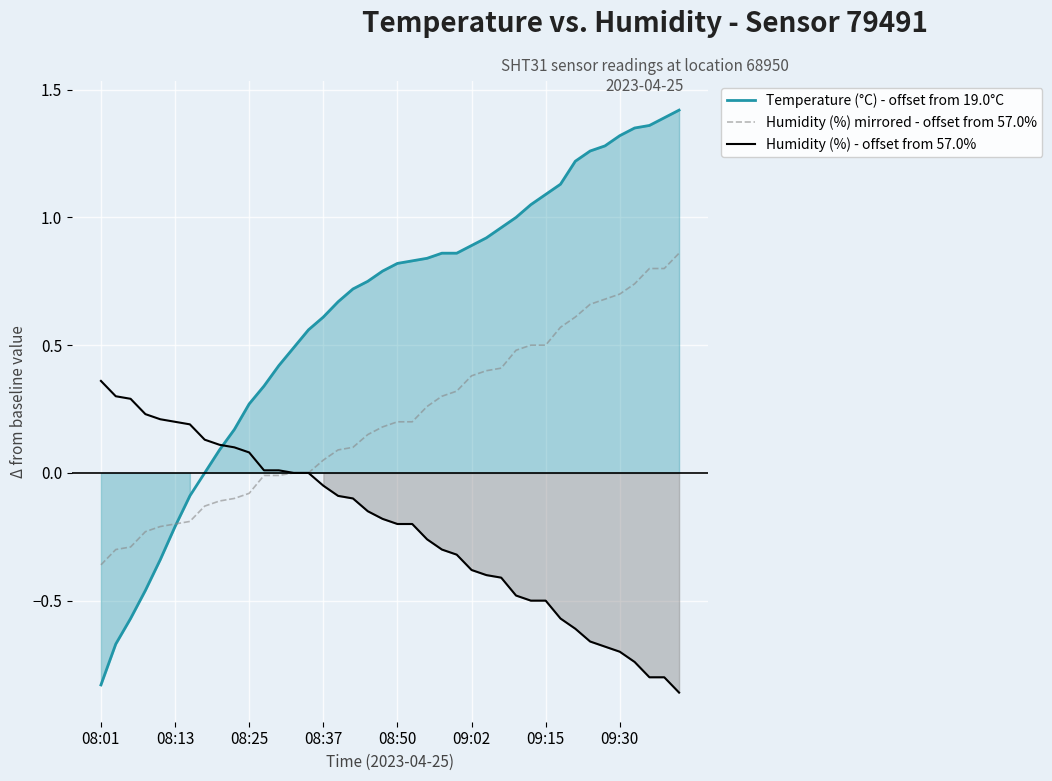

Which category has the lowest value across all series?

39